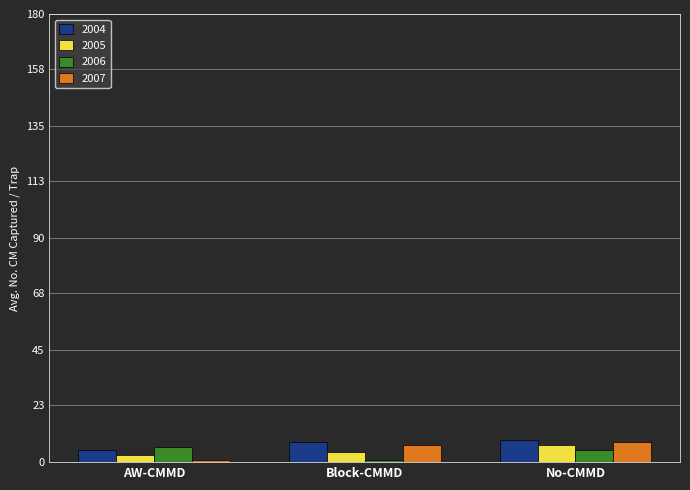

True or false: 2006 has a value of 5 at No-CMMD.

True